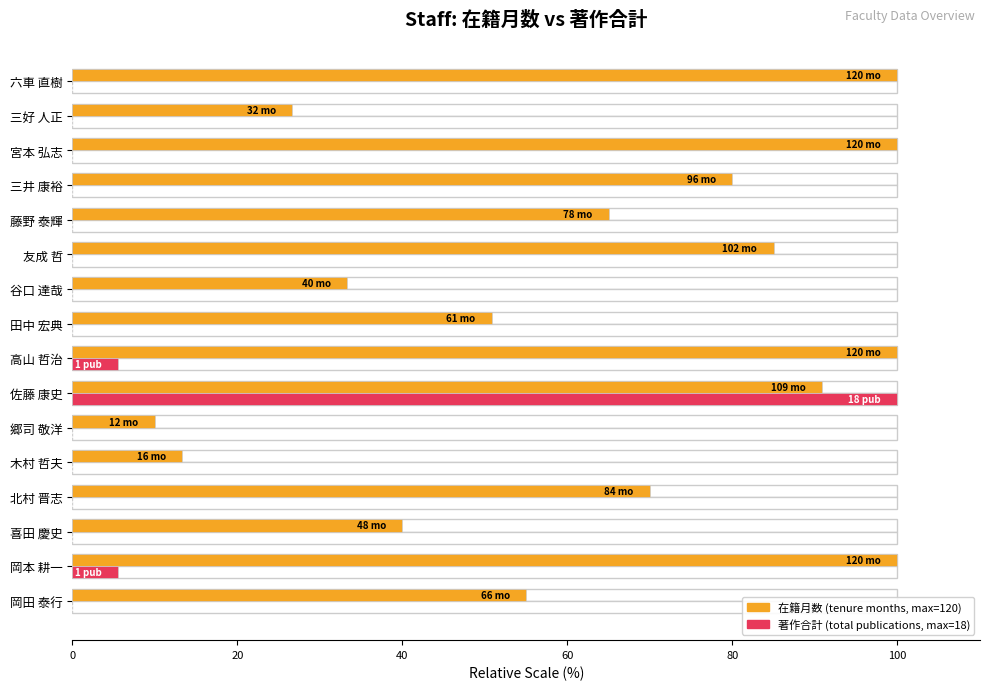

At how many categories does at least one series exceed 59?

9